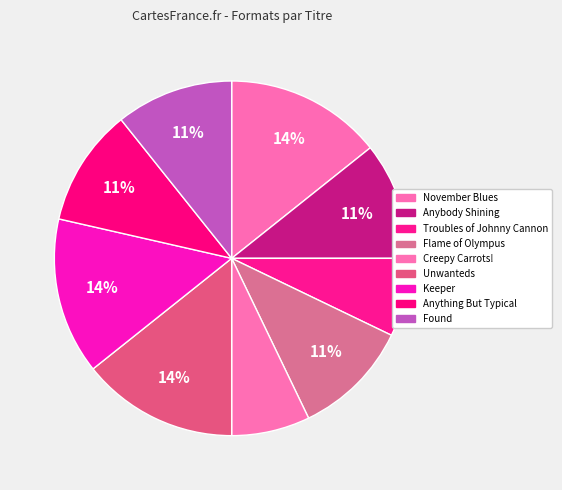

What portion of the pie excludes Troubles of Johnny Cannon?

92.9%